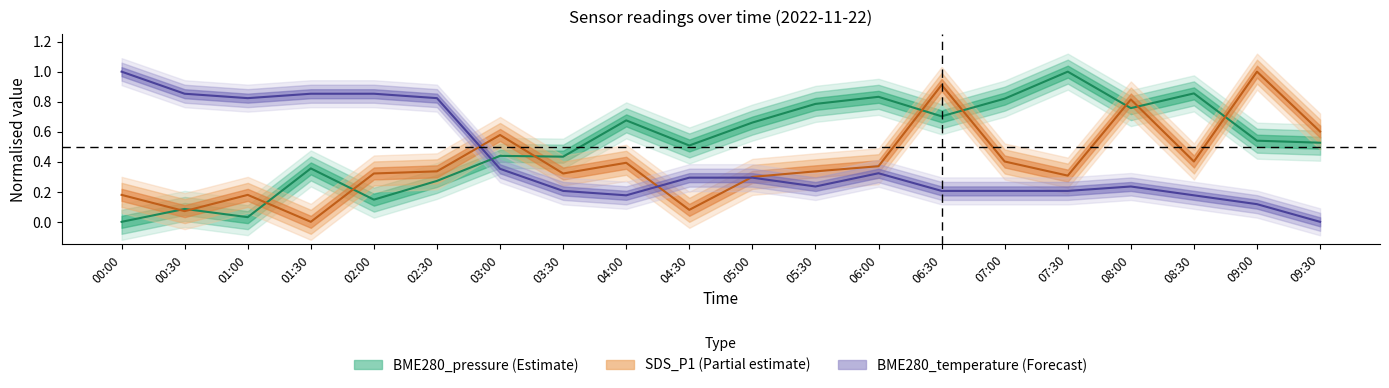

True or false: SDS_P1 has a value of 0.1 at 08:30.

False